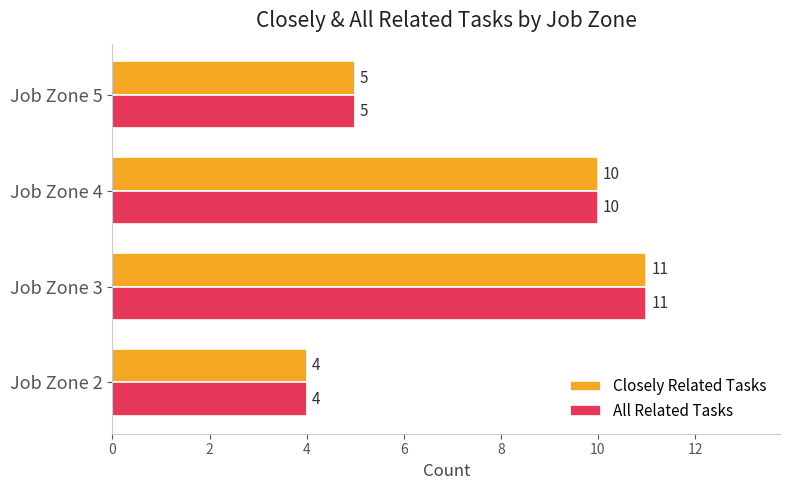

Count the Closely Related Tasks values in the range 5 to 11.

3